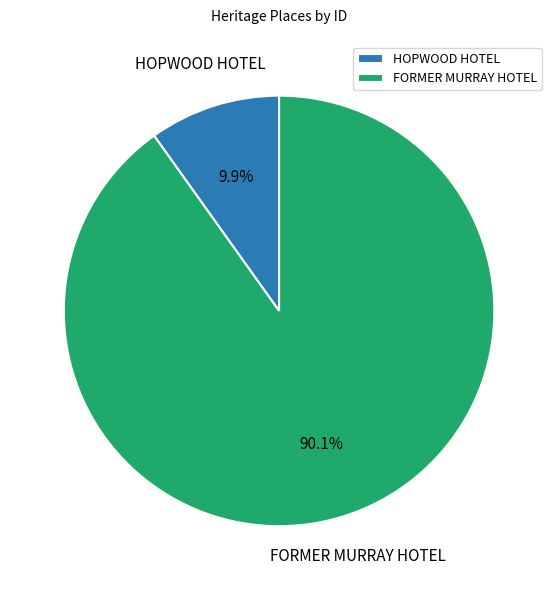

To the nearest percent, what portion does HOPWOOD HOTEL represent?

10%